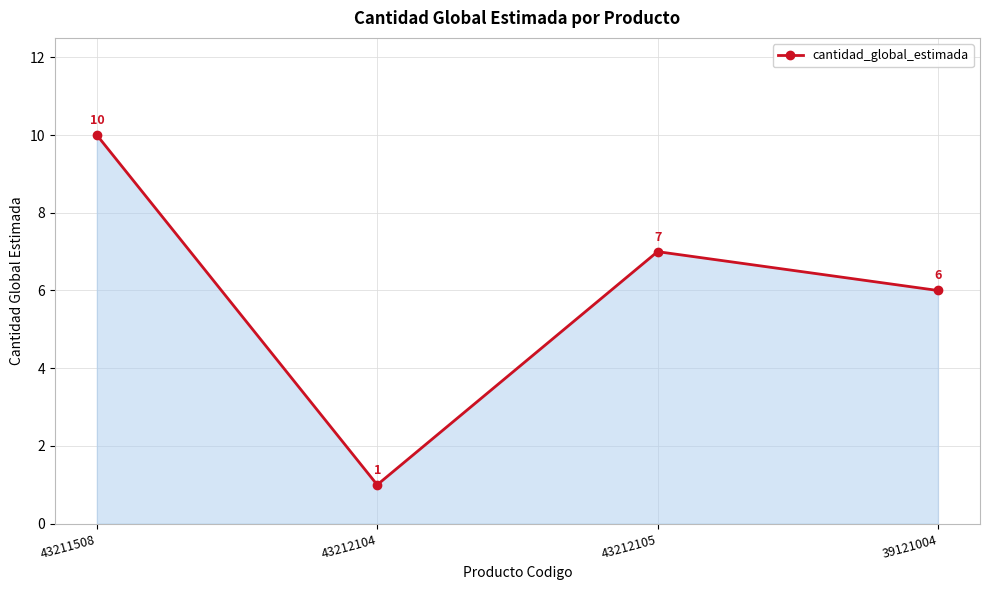

Which has a higher value, 39121004 or 43212104?

39121004